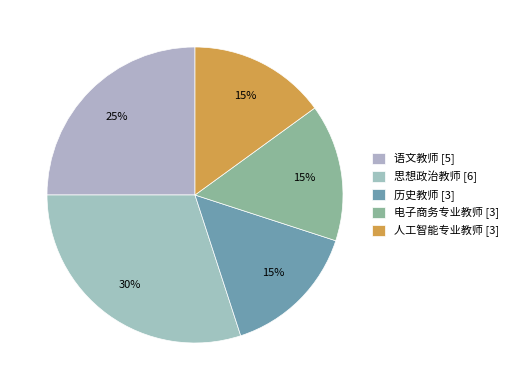

Is there a majority slice in this chart?

No